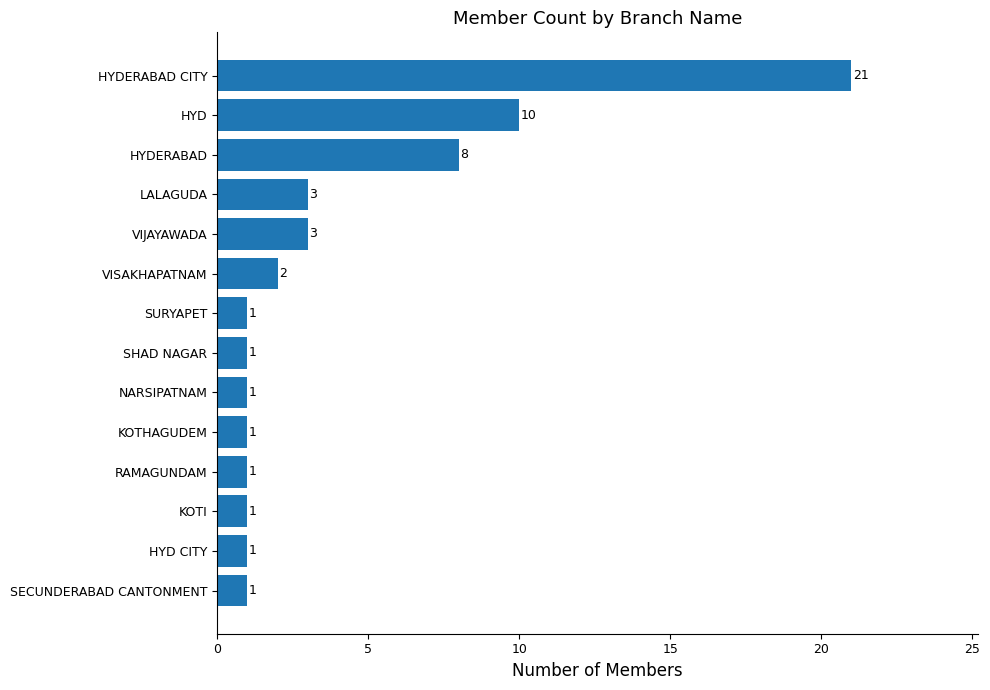

Reading bottom to top, extract all data points from this chart.

SECUNDERABAD CANTONMENT=1	HYD CITY=1	KOTI=1	RAMAGUNDAM=1	KOTHAGUDEM=1	NARSIPATNAM=1	SHAD NAGAR=1	SURYAPET=1	VISAKHAPATNAM=2	VIJAYAWADA=3	LALAGUDA=3	HYDERABAD=8	HYD=10	HYDERABAD CITY=21